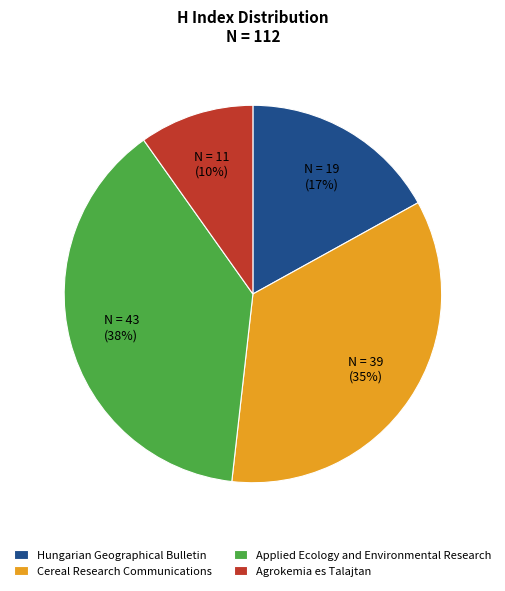

To the nearest percent, what is the combined percentage of Hungarian Geographical Bulletin and Applied Ecology and Environmental Research?

55%